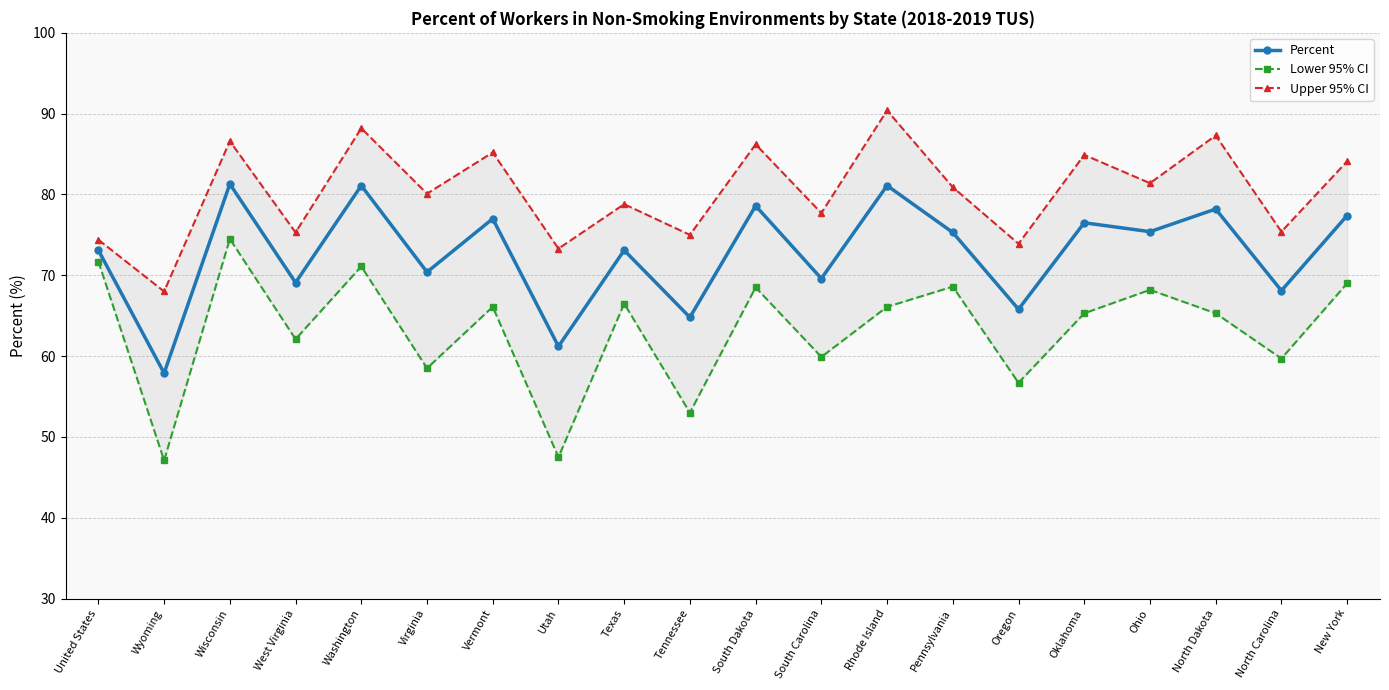

Is this an area chart (filled region under the line)?

No